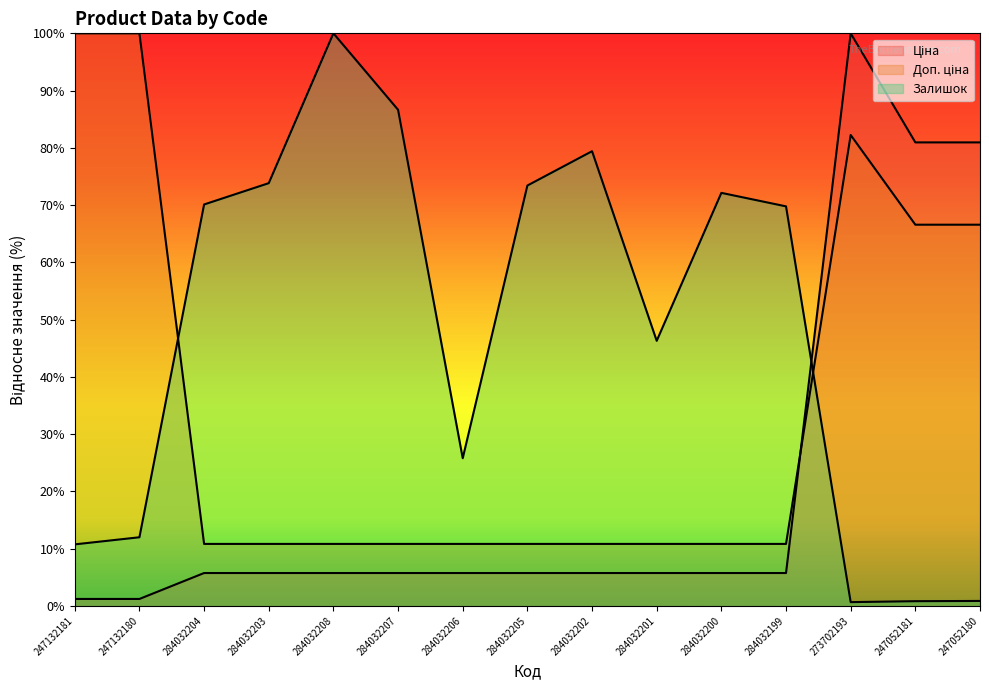

Between 247132181 and 284032208, which series saw the biggest shift?

Залишок